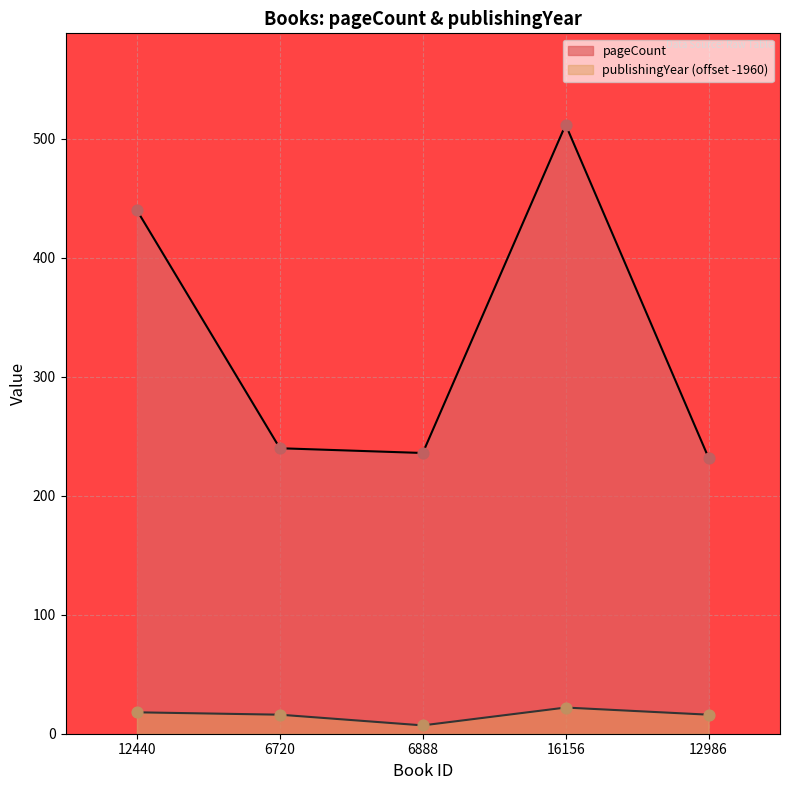

What are all the series names shown in the legend?

pageCount, publishingYear (offset -1960)